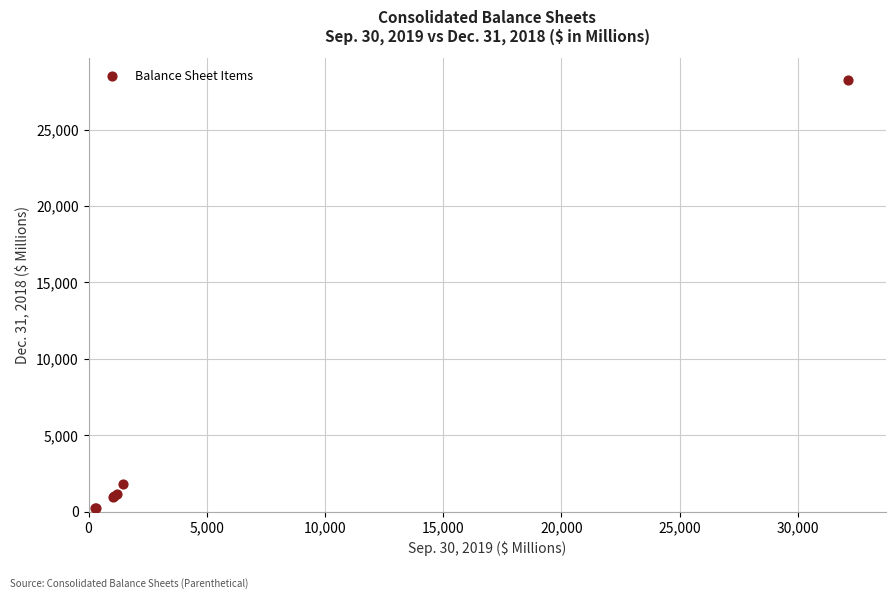

What Y value in the scatter plot is closest to 14251?

1795.9